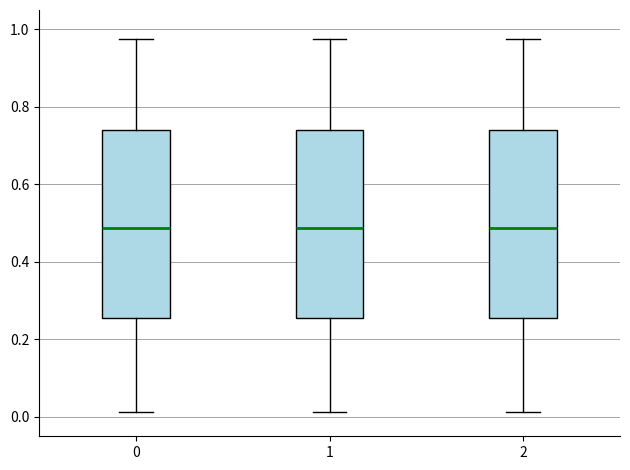

Reading left to right, read every box against the y-axis: the position of its median line, the range the box covers, and the ends of its whiskers. The values are not printed on the chart, so give them approximately, as read against the axis.

0: median 0.48, box 0.26 to 0.74, whiskers 0.02 to 0.98
1: median 0.48, box 0.26 to 0.74, whiskers 0.02 to 0.98
2: median 0.48, box 0.26 to 0.74, whiskers 0.02 to 0.98